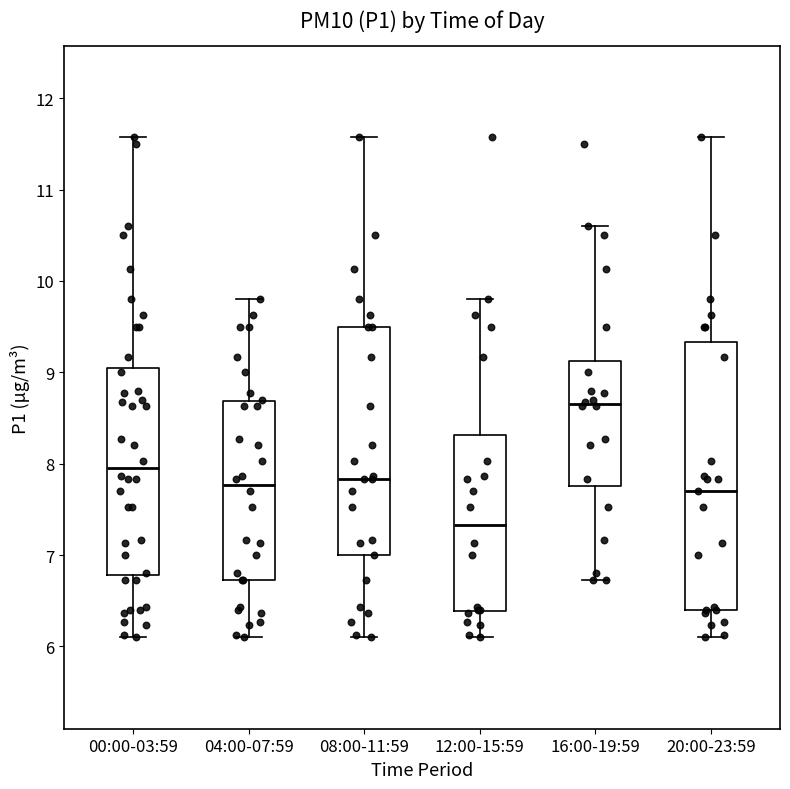

Which box's median line is the highest?

16:00-19:59